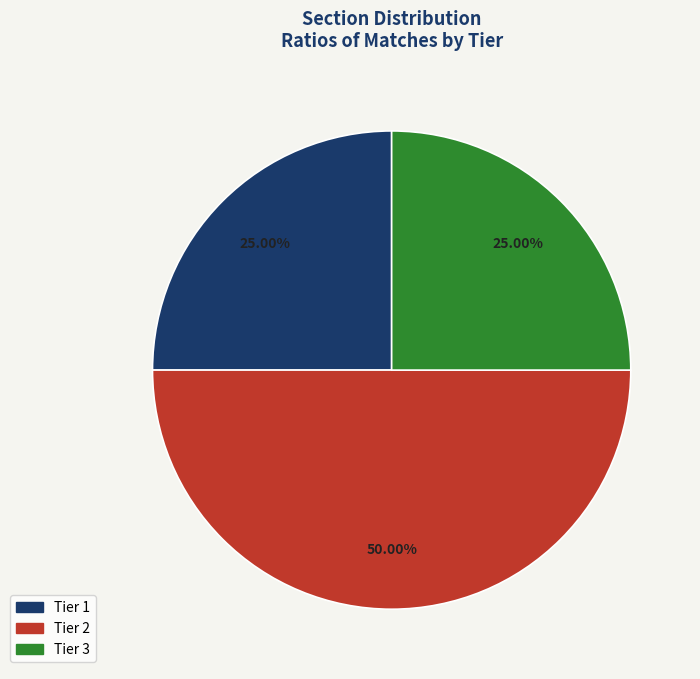

Approximately how many times larger is the value at Tier 1 compared to Tier 3?

1.0